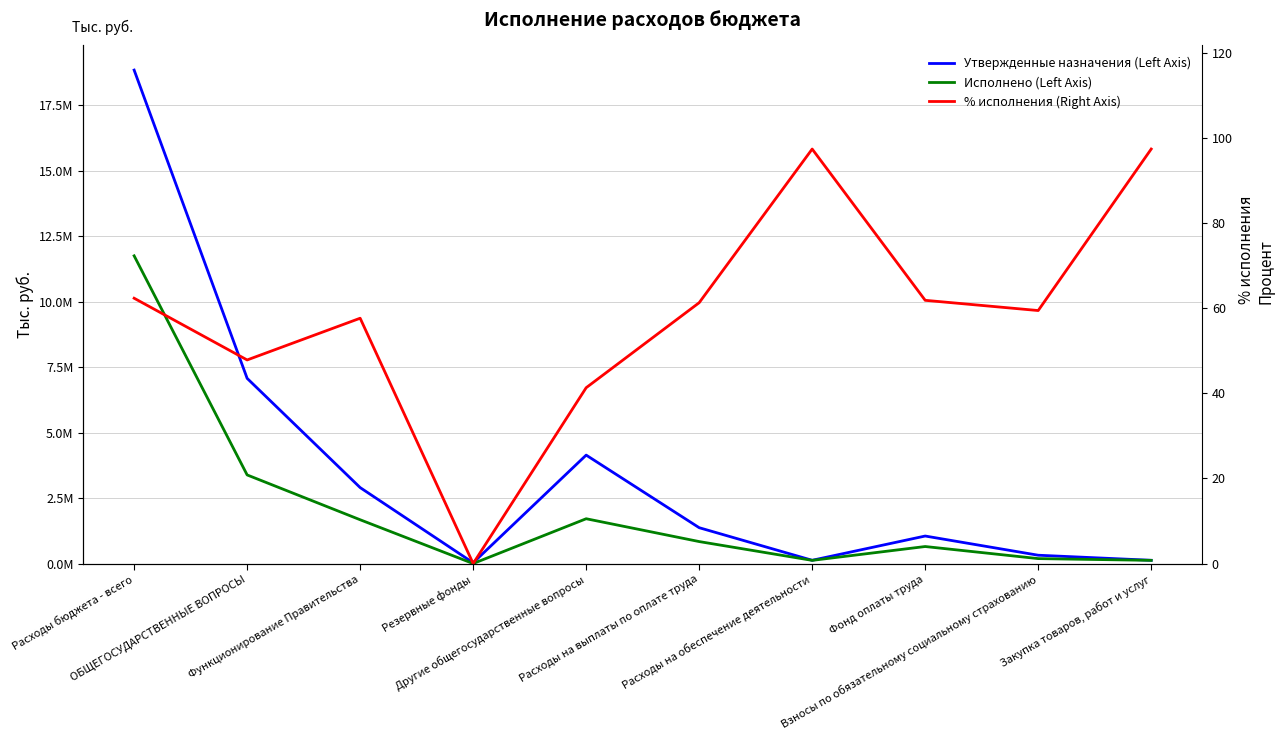

What is the difference between the second highest and second lowest values in the Утвержденные назначения (Left Axis) series?

6946103.0